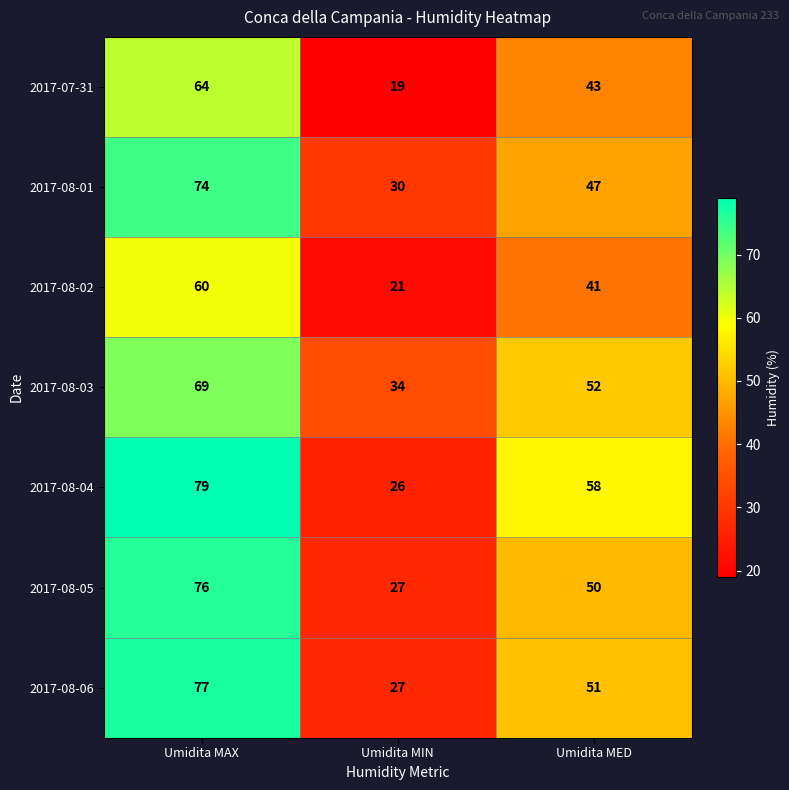

At which label does 2017-08-03 first exceed 52?

Umidita MAX